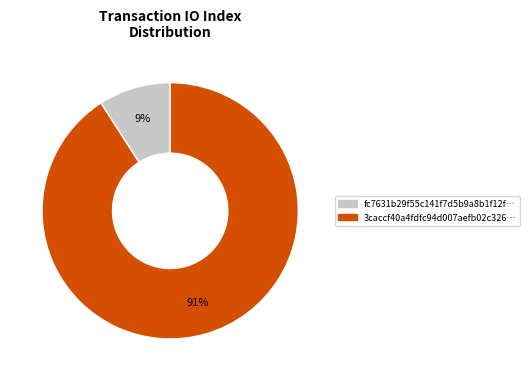

Does any single category account for the majority?

Yes